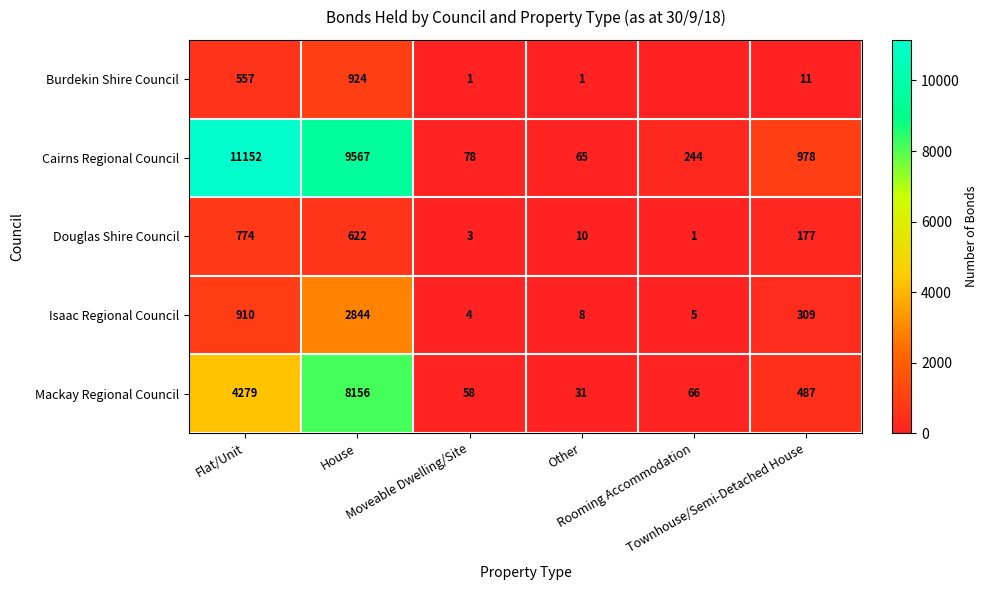

At which label is Isaac Regional Council closest to 1424?

Flat/Unit